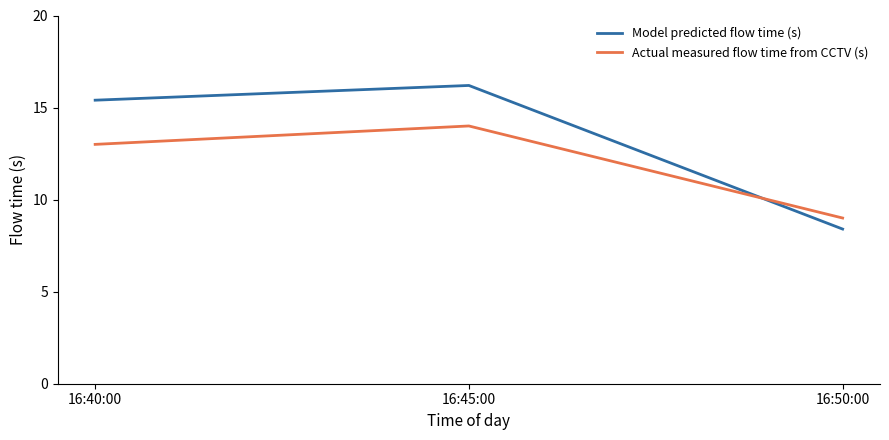

Which series changed the most between 16:40:00 and 16:45:00?

Actual measured flow time from CCTV (s)